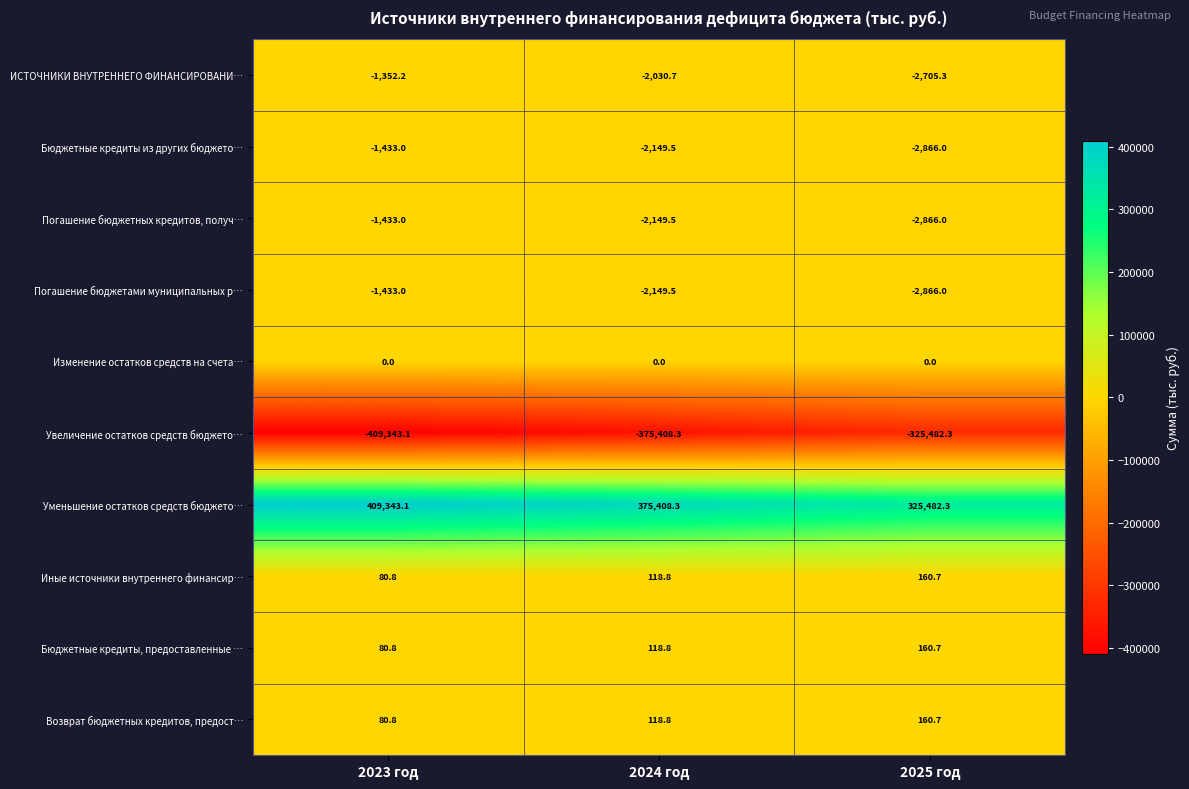

The Погашение бюджетных кредитов, получ… series shows -3806.3 at 2024 год. True or false?

False